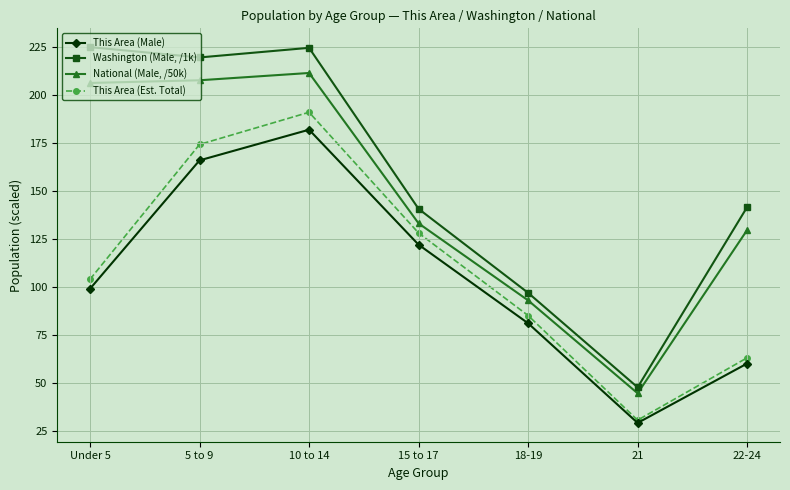

Is it true that This Area (Est. Total) equals 104.0 at Under 5?

True